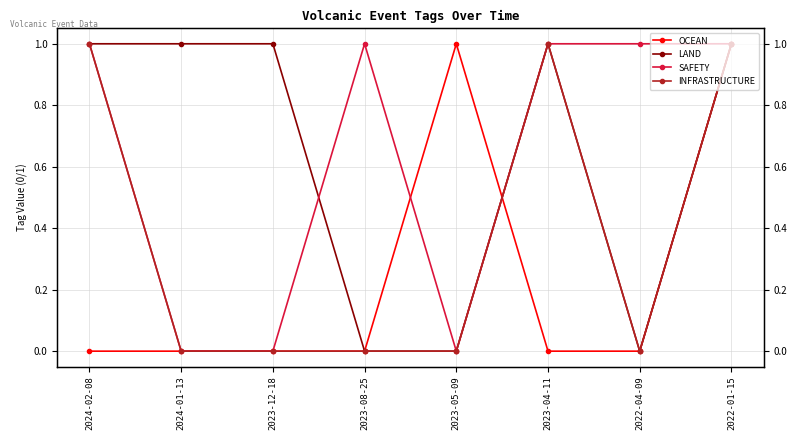

List the series in order of their peak value, lowest first.

OCEAN, LAND, SAFETY, INFRASTRUCTURE